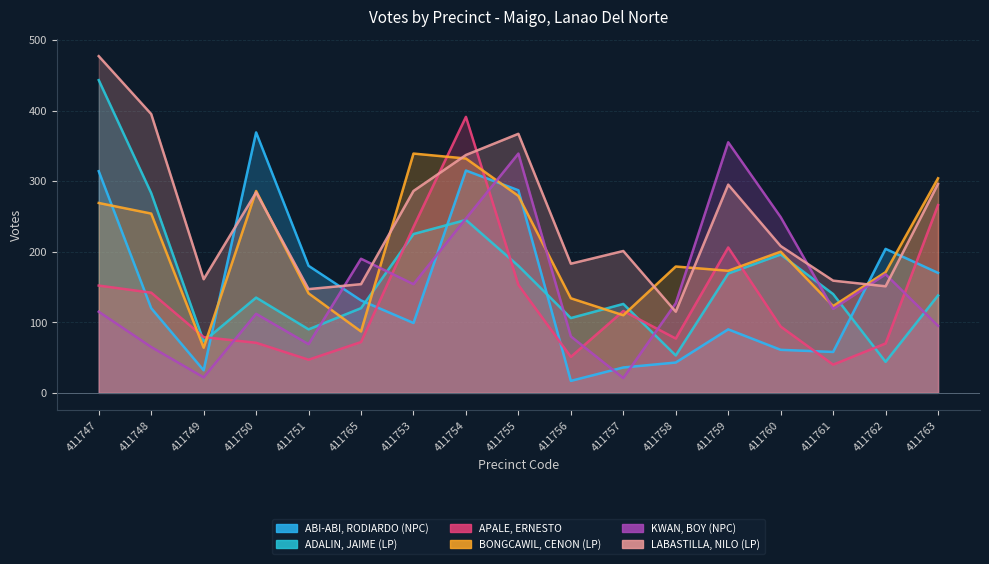

In LABASTILLA, NILO (LP), how many points are higher than both neighbors (excluding endpoints)?

4